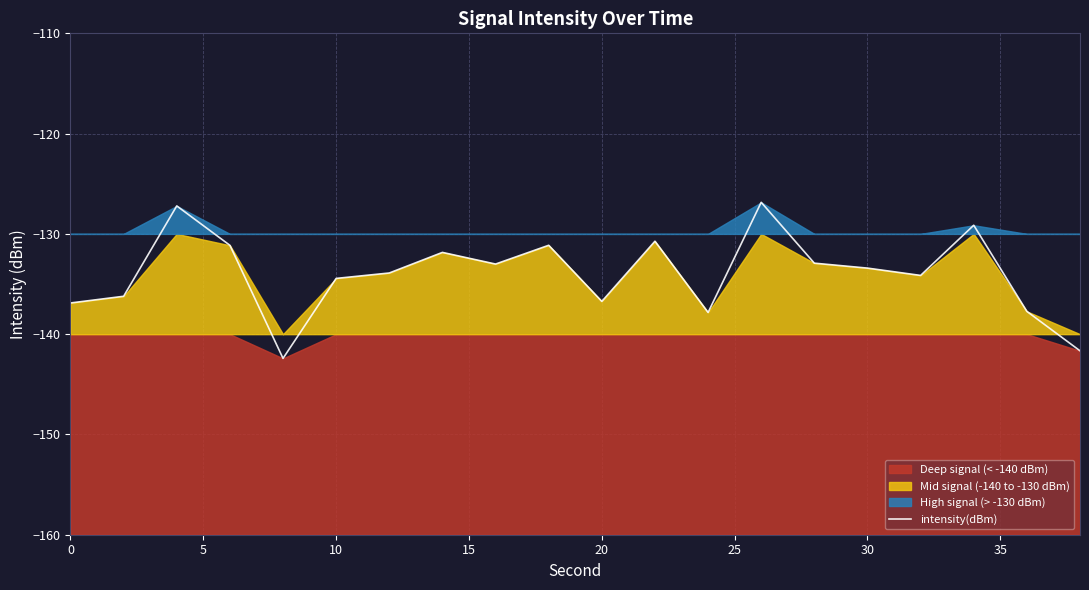

Is it true that intensity(dBm) equals -136.9 at 0?

True